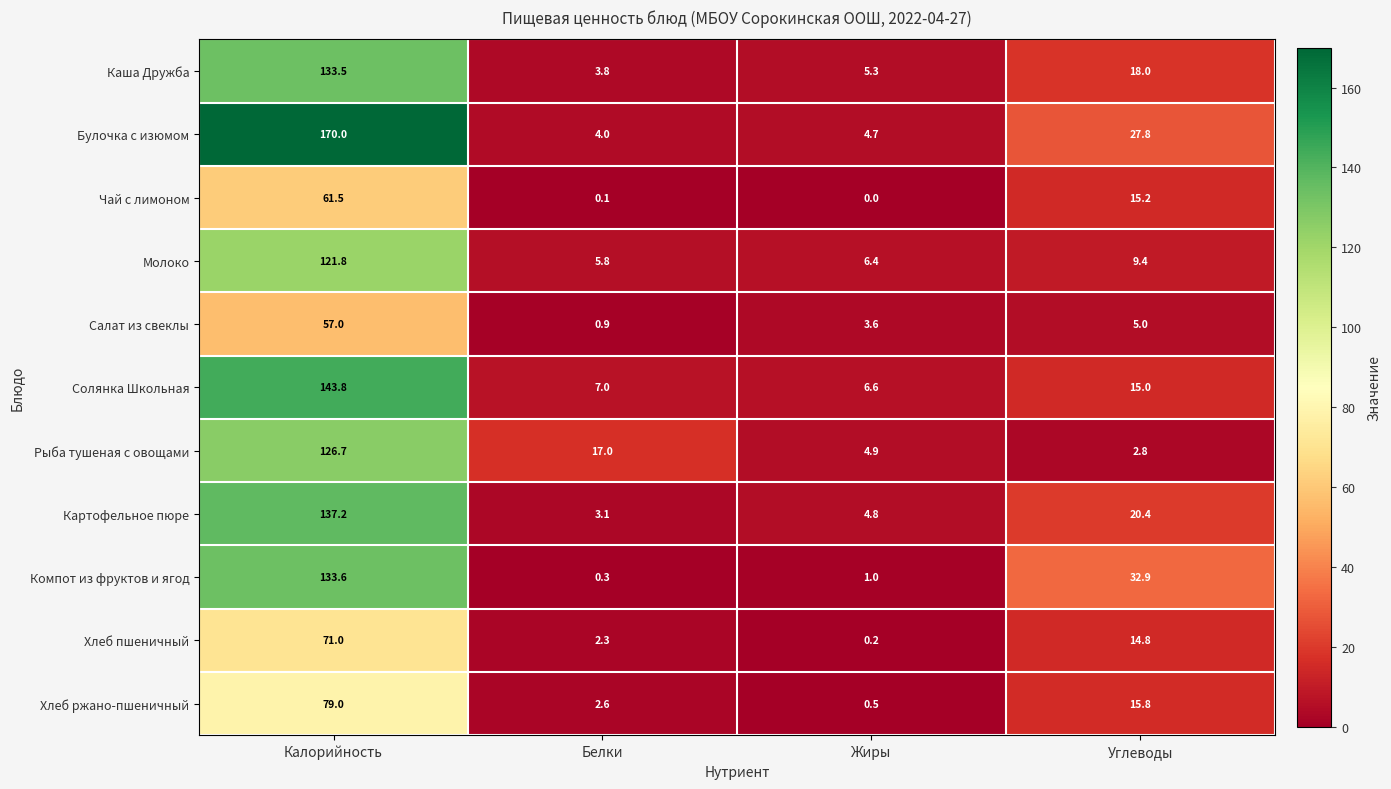

What is the difference between the maximum and minimum values in the Картофельное пюре series?

134.1